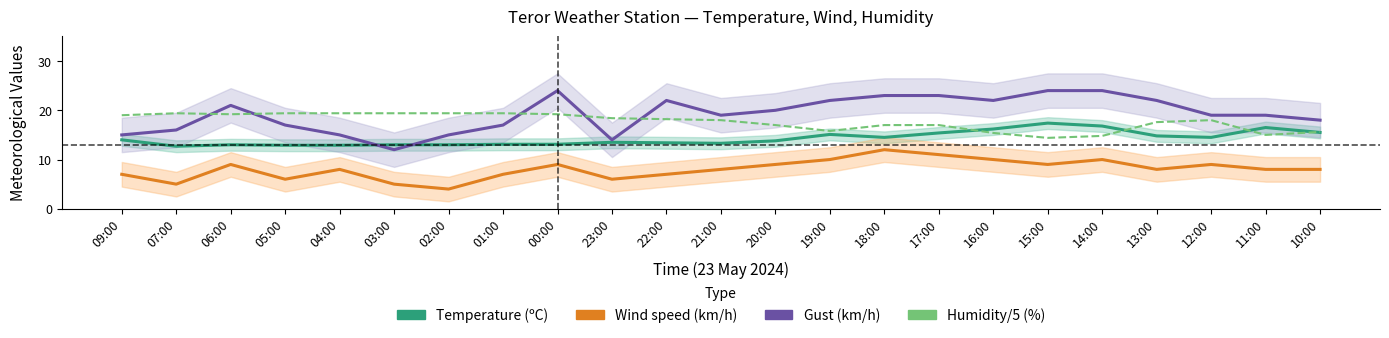

Does the chart have visible grid lines?

No